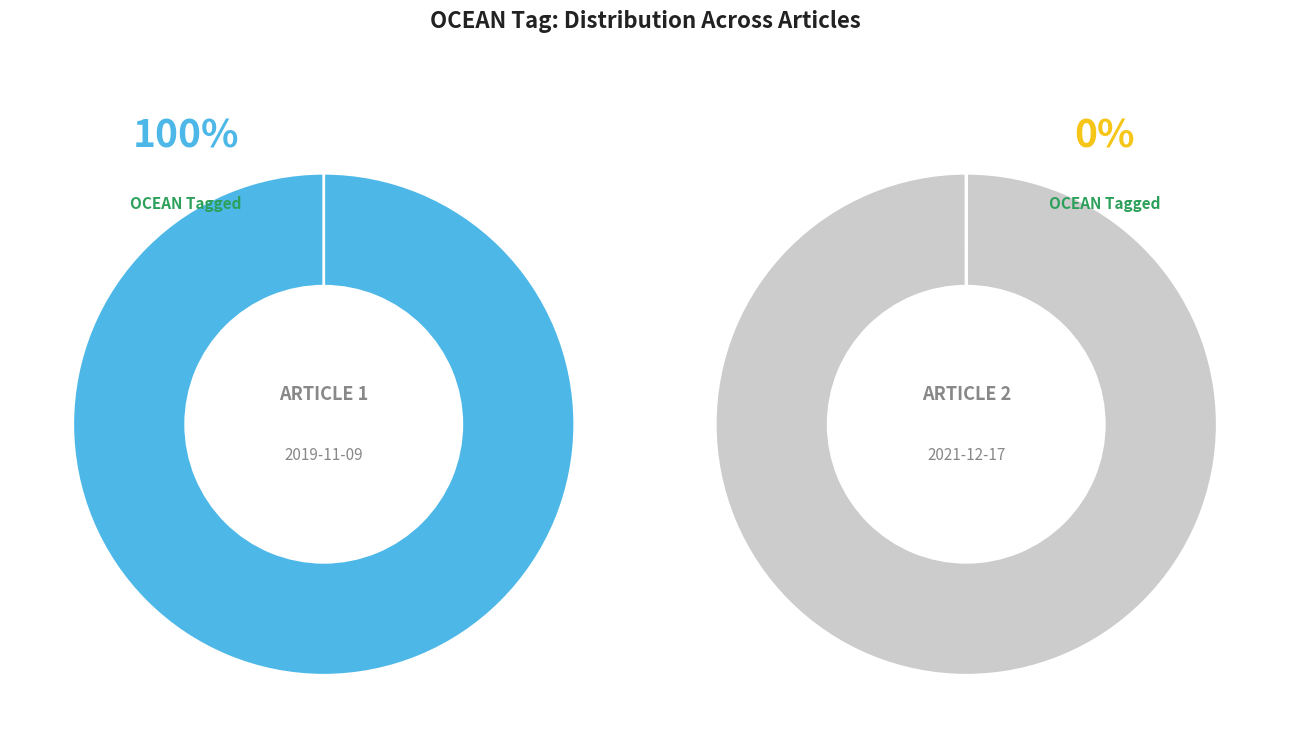

How many slices are in this pie chart?

2